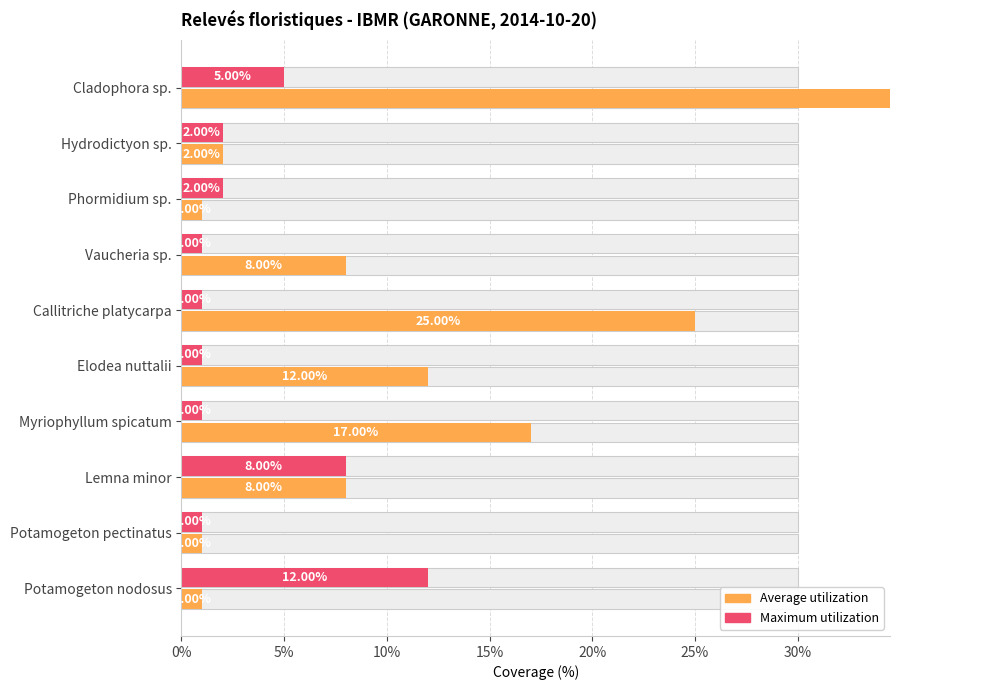

Which series changed the most between Phormidium sp. and Myriophyllum spicatum?

Average utilization